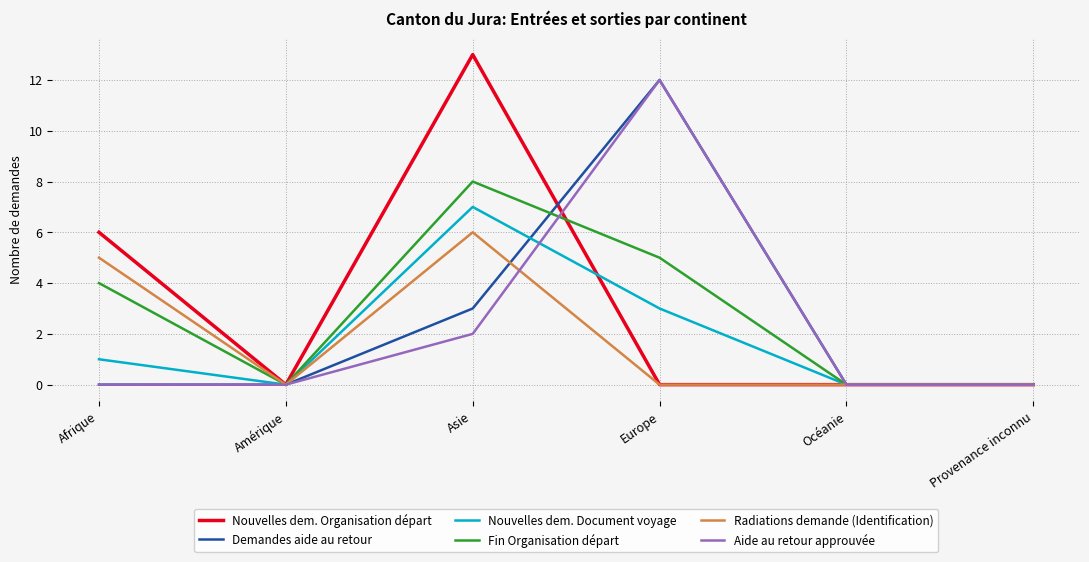

What position from the right is Amérique?

5